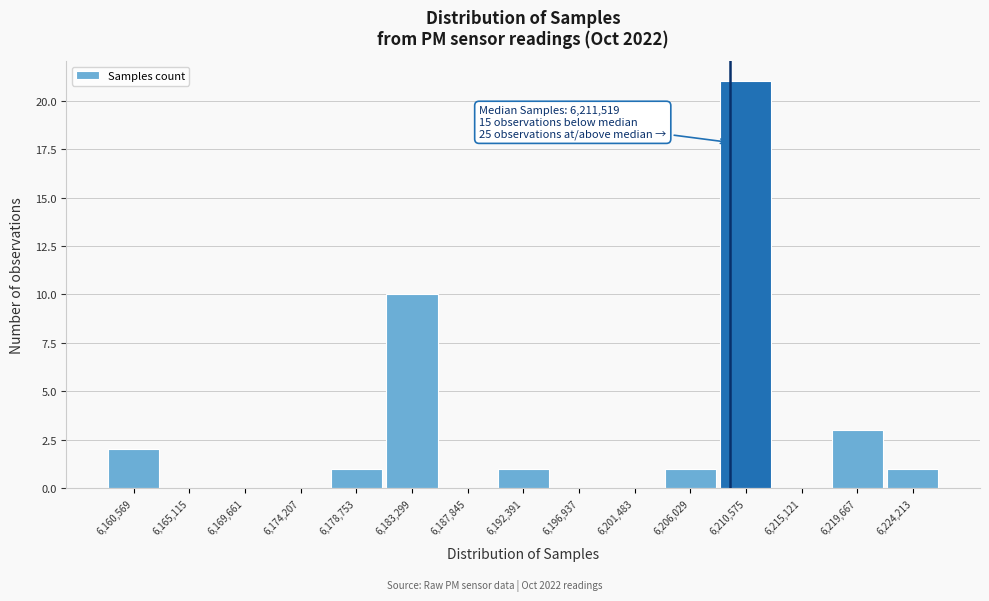

Reading right to left, what are all the values shown in this chart?

6,224,213=1	6,219,667=3	6,215,121=0	6,210,575=21	6,206,029=1	6,201,483=0	6,196,937=0	6,192,391=1	6,187,845=0	6,183,299=10	6,178,753=1	6,174,207=0	6,169,661=0	6,165,115=0	6,160,569=2